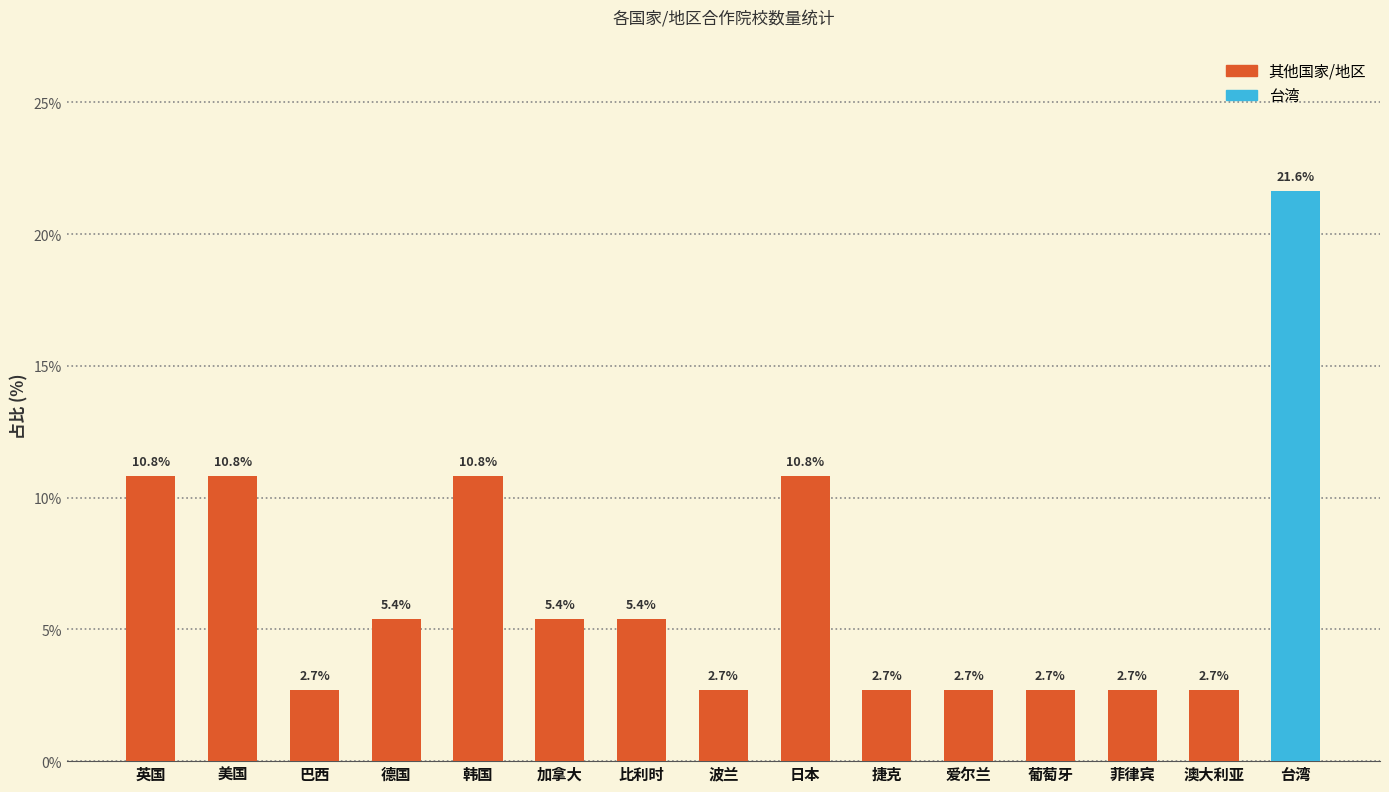

The value at 台湾 is 30.4. True or false?

False